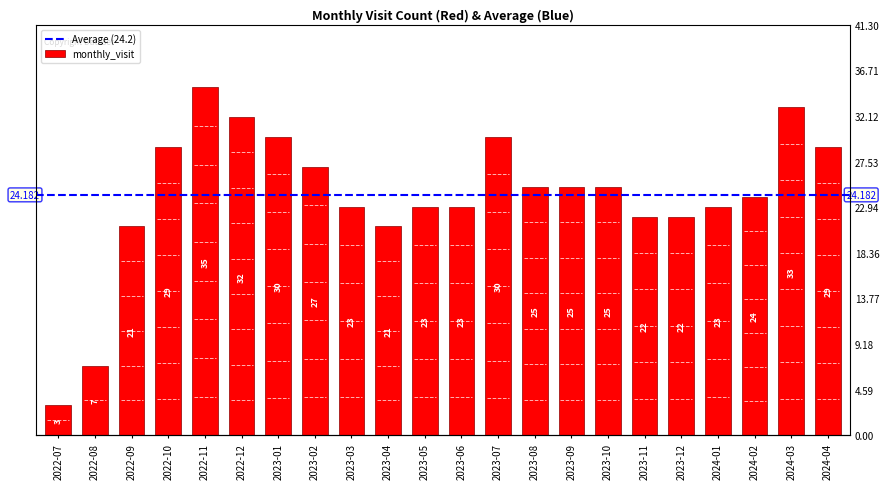

Approximately how many times larger is the value at 2024-04 compared to 2023-08?

1.2